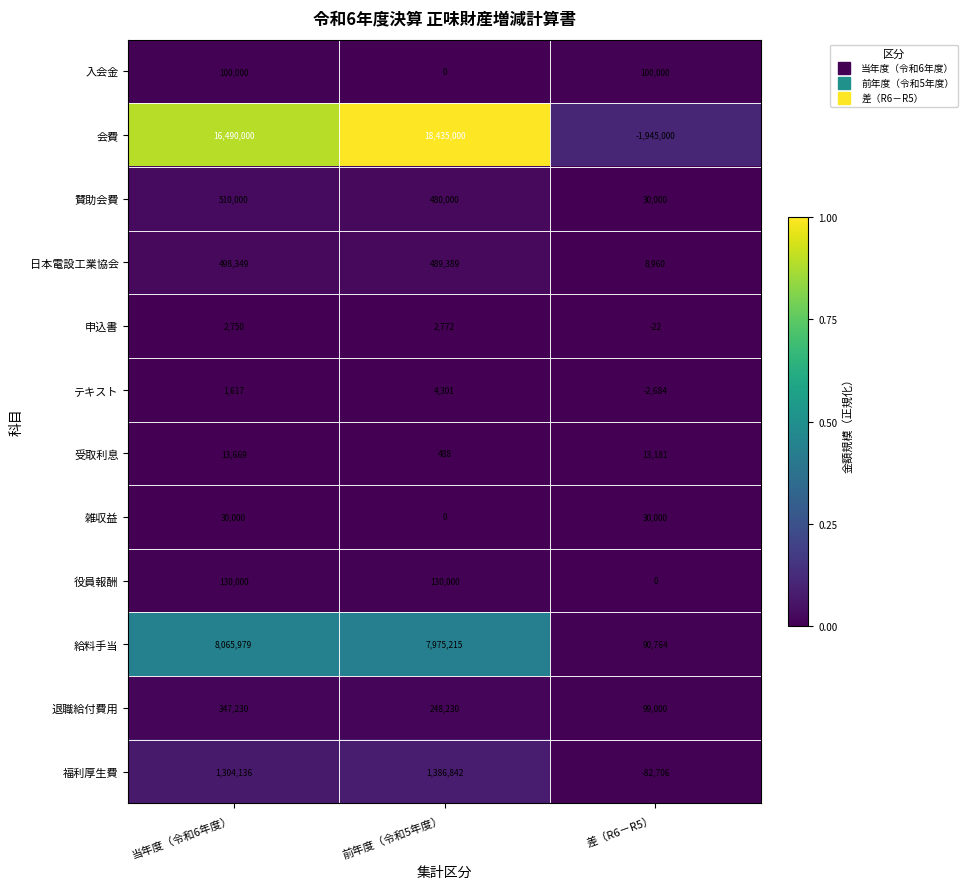

At how many categories does at least one series exceed 0?

3